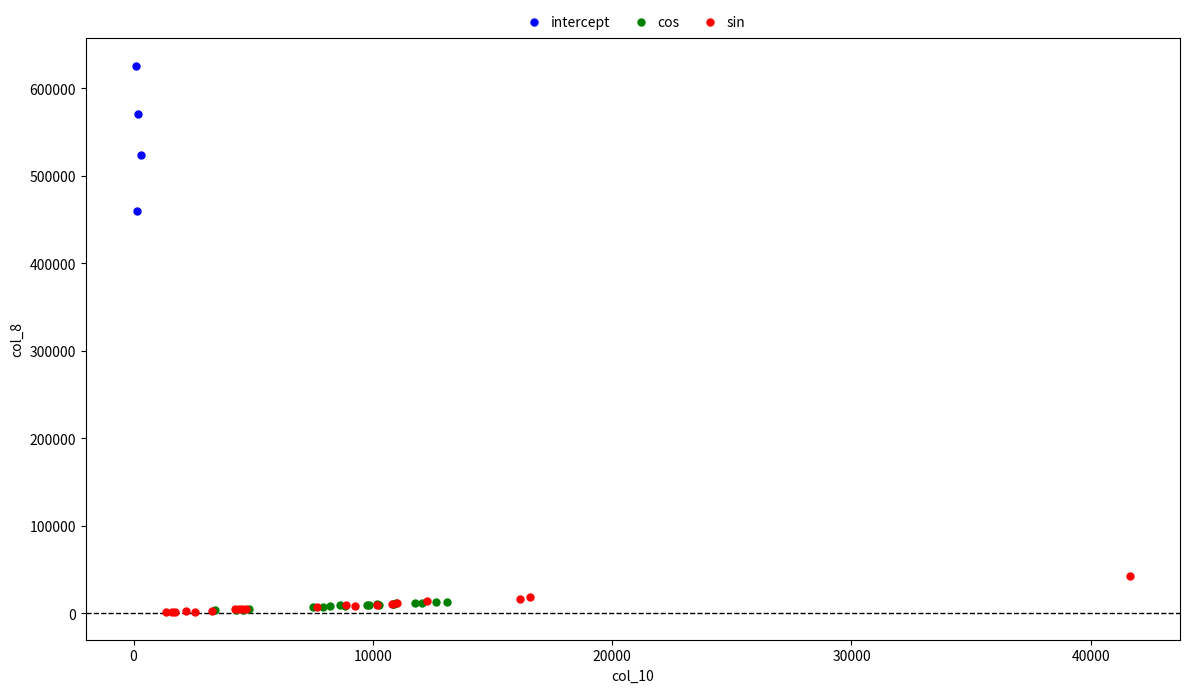

Which series has the widest spread of Y values?

intercept